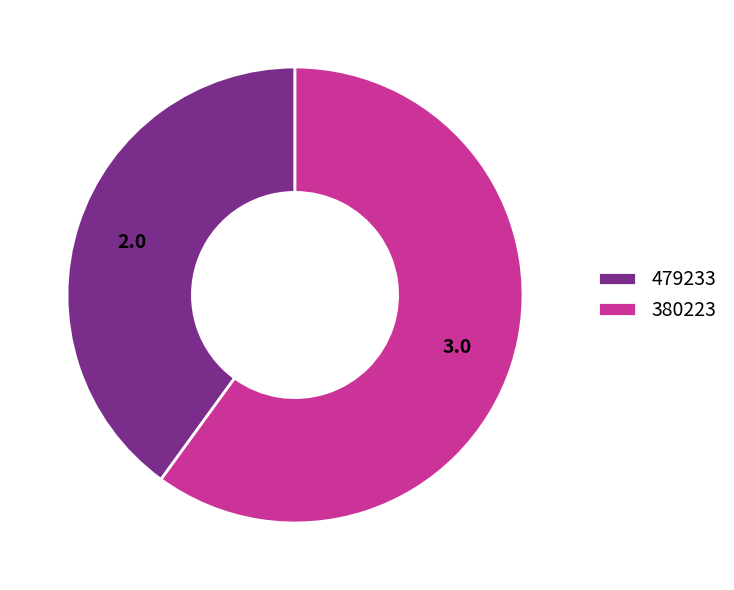

Rank the categories by value from lowest to highest.

479233, 380223